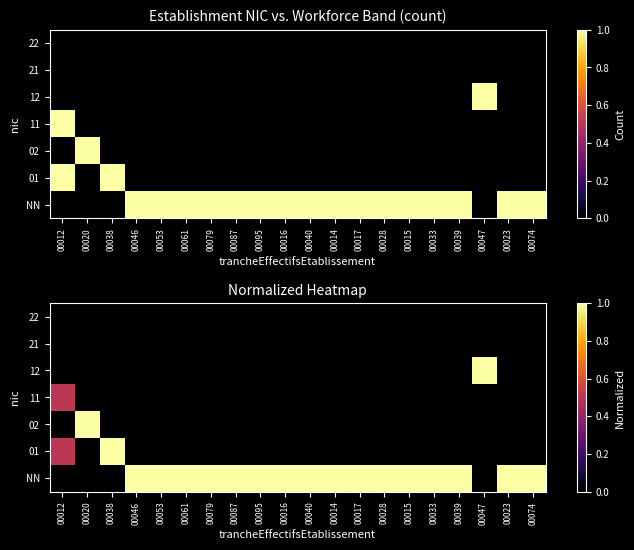

At 00040, list the series in order from largest to smallest.

NN, 01, 02, 11, 12, 21, 22